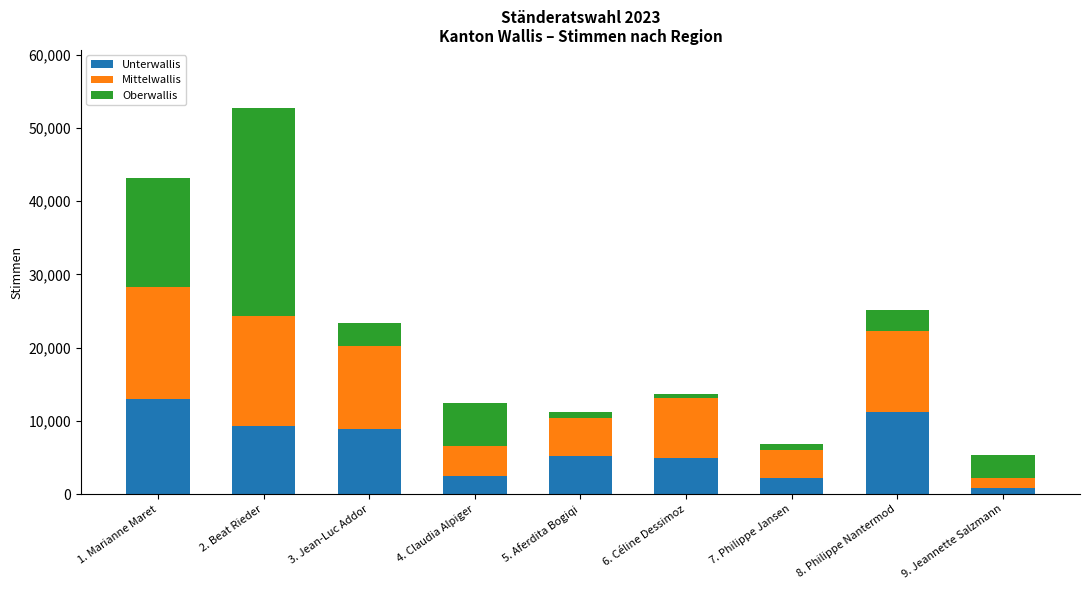

At which label does Unterwallis first exceed 5204?

1. Marianne Maret